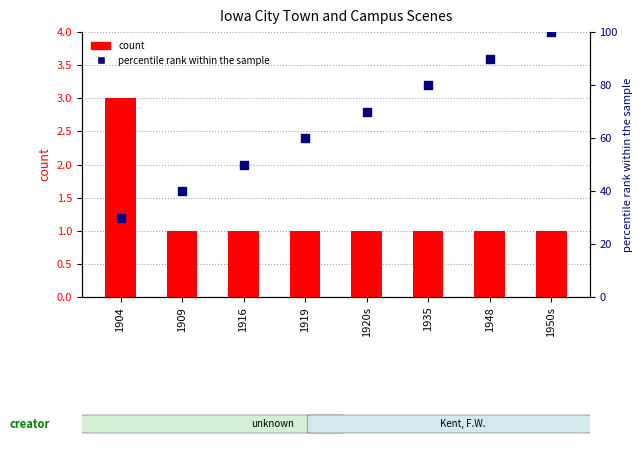

Which series contains the highest Y value?

percentile rank within the sample